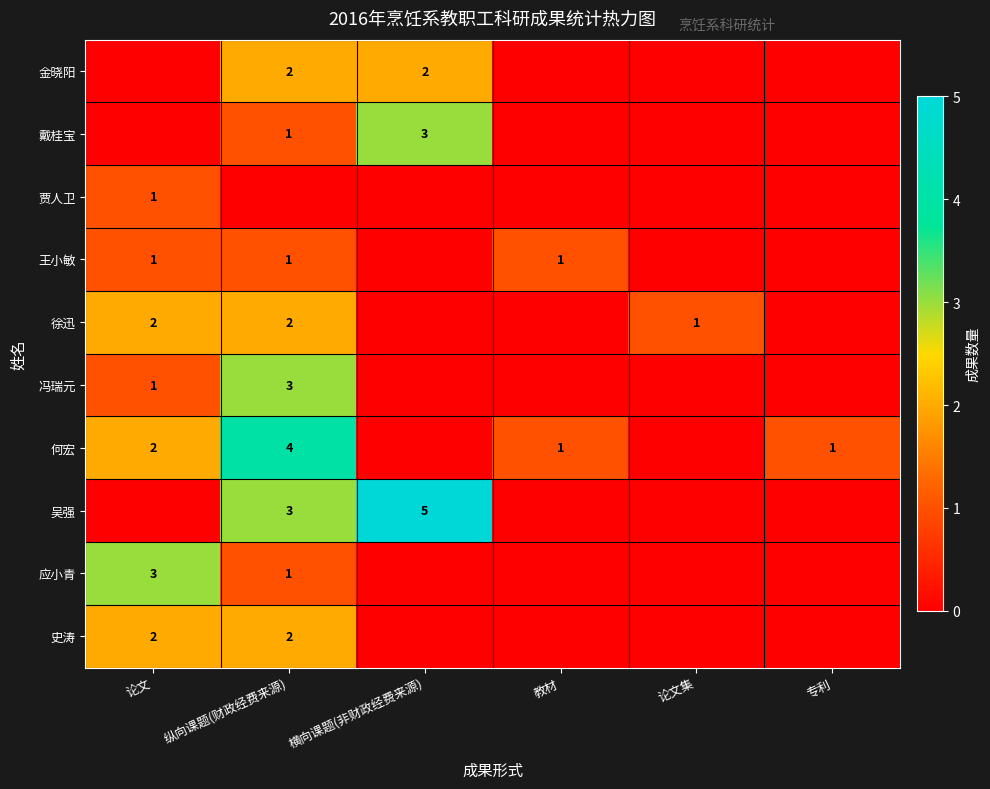

Count the number of data series in this chart.

10